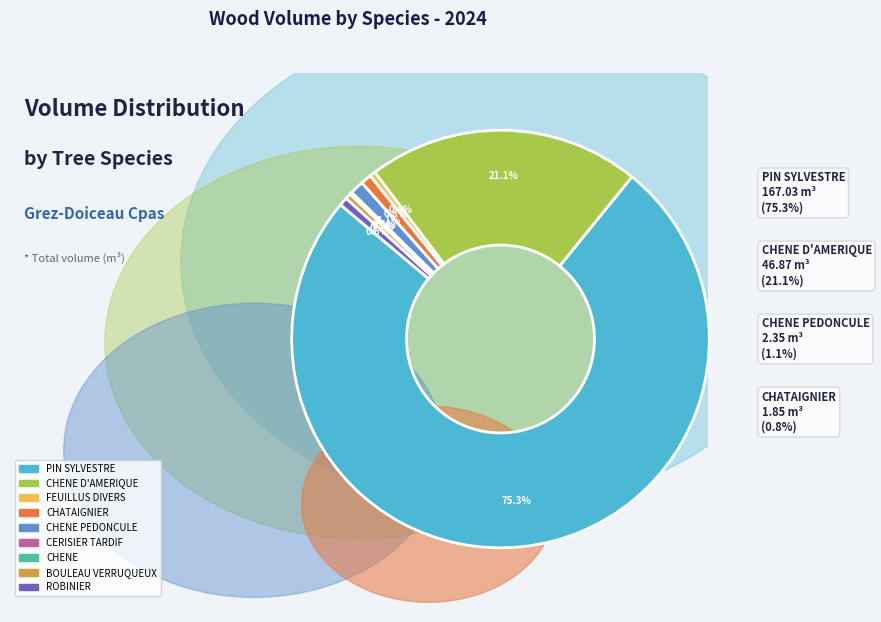

What is the largest slice in the pie chart?

PIN SYLVESTRE